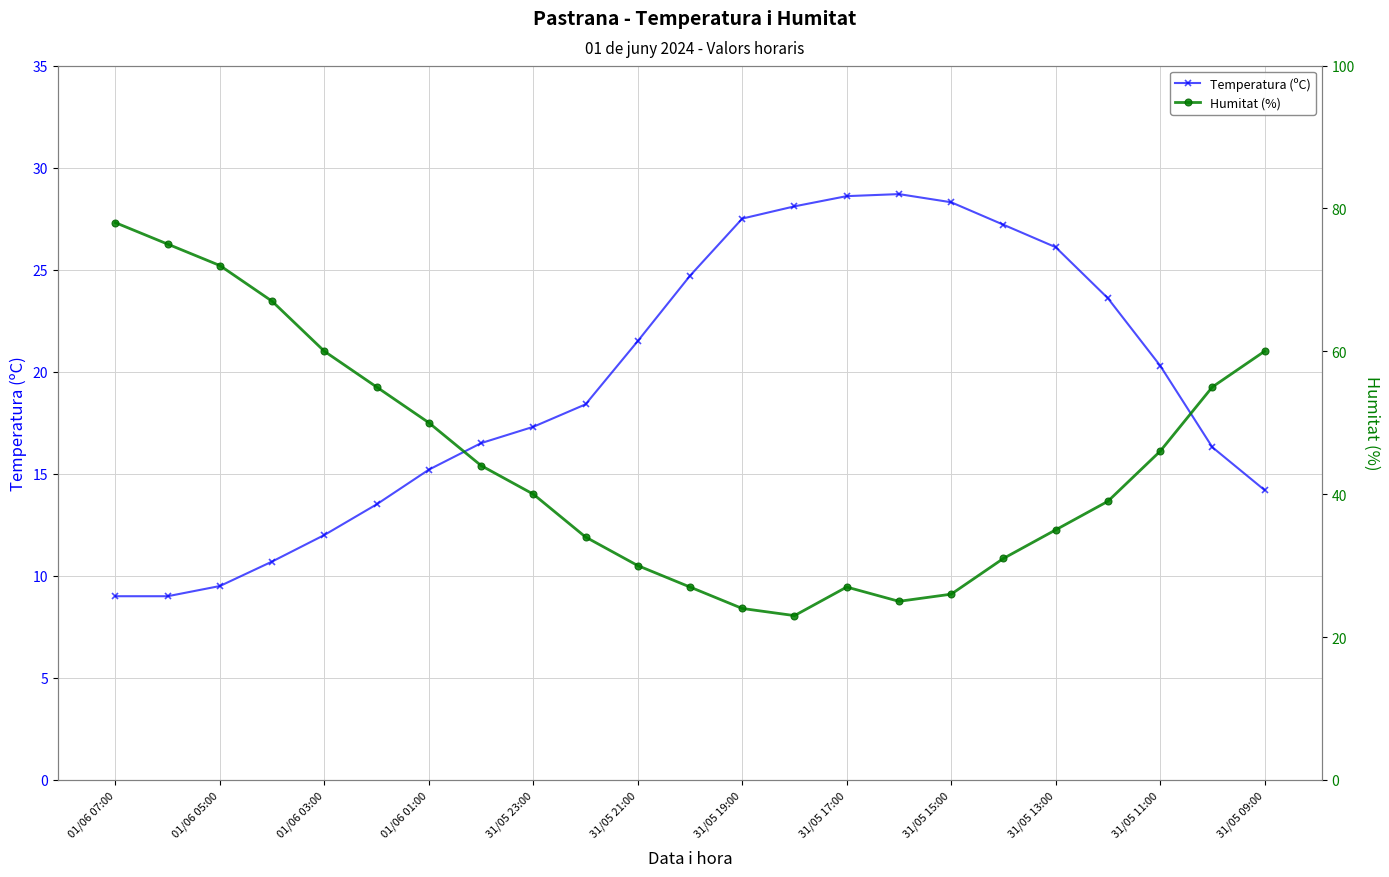

What is the maximum value for Temperatura (ºC)?

28.7